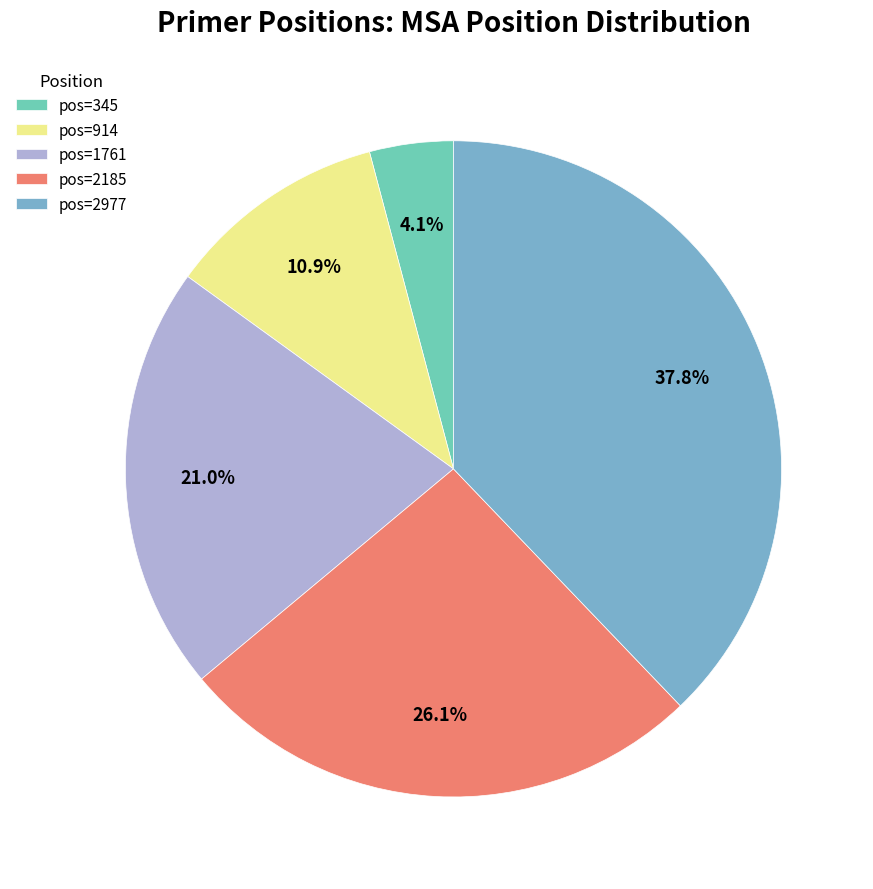

Is the sum of pos=1761 and pos=914 greater than half?

No